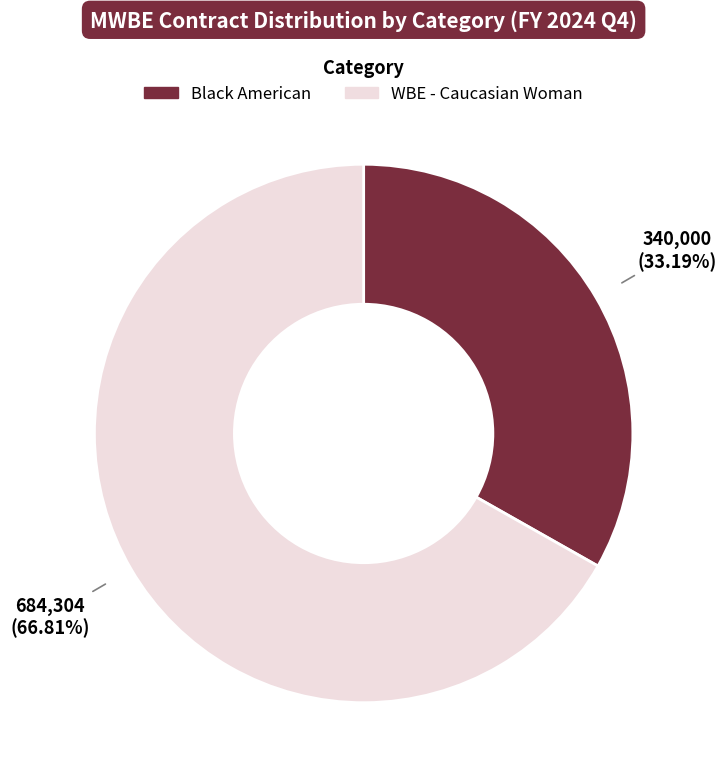

Is there a majority slice in this chart?

Yes